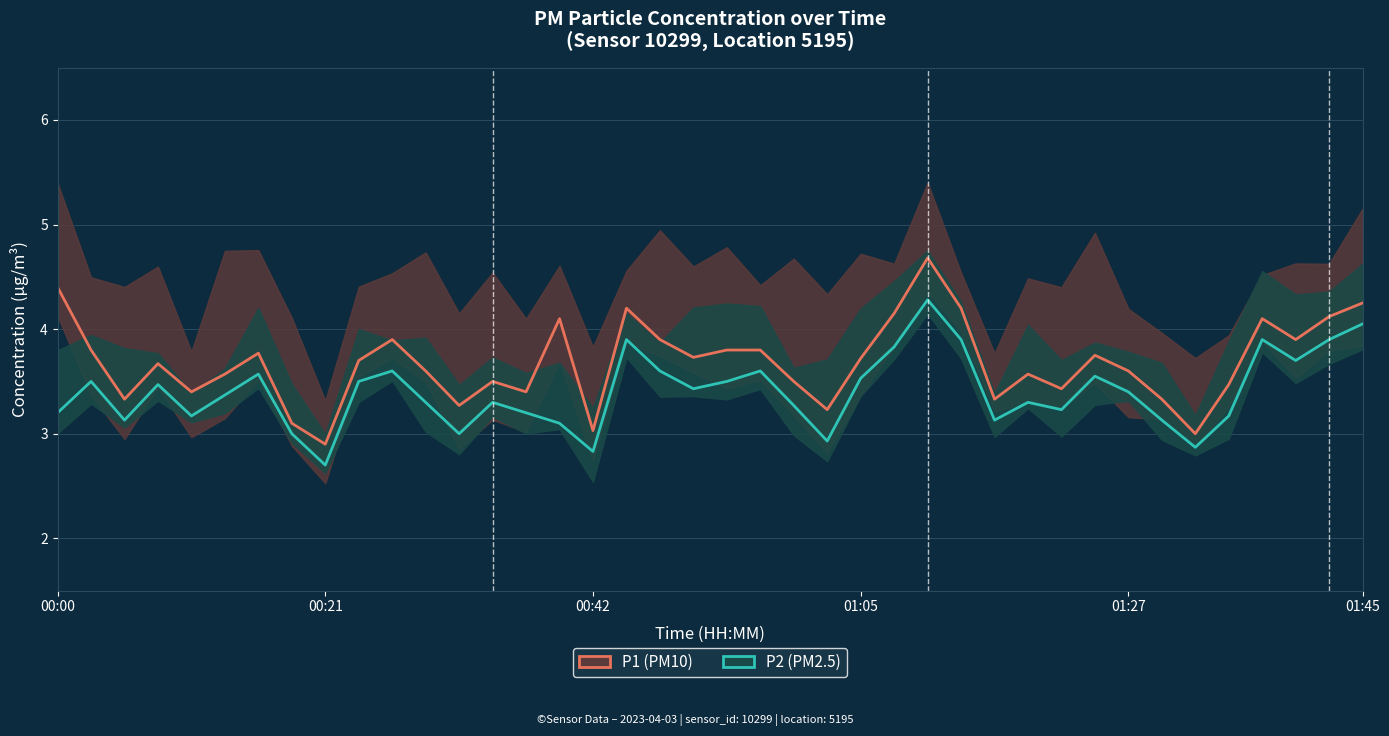

Where does the P2 series first go above 3?

00:00